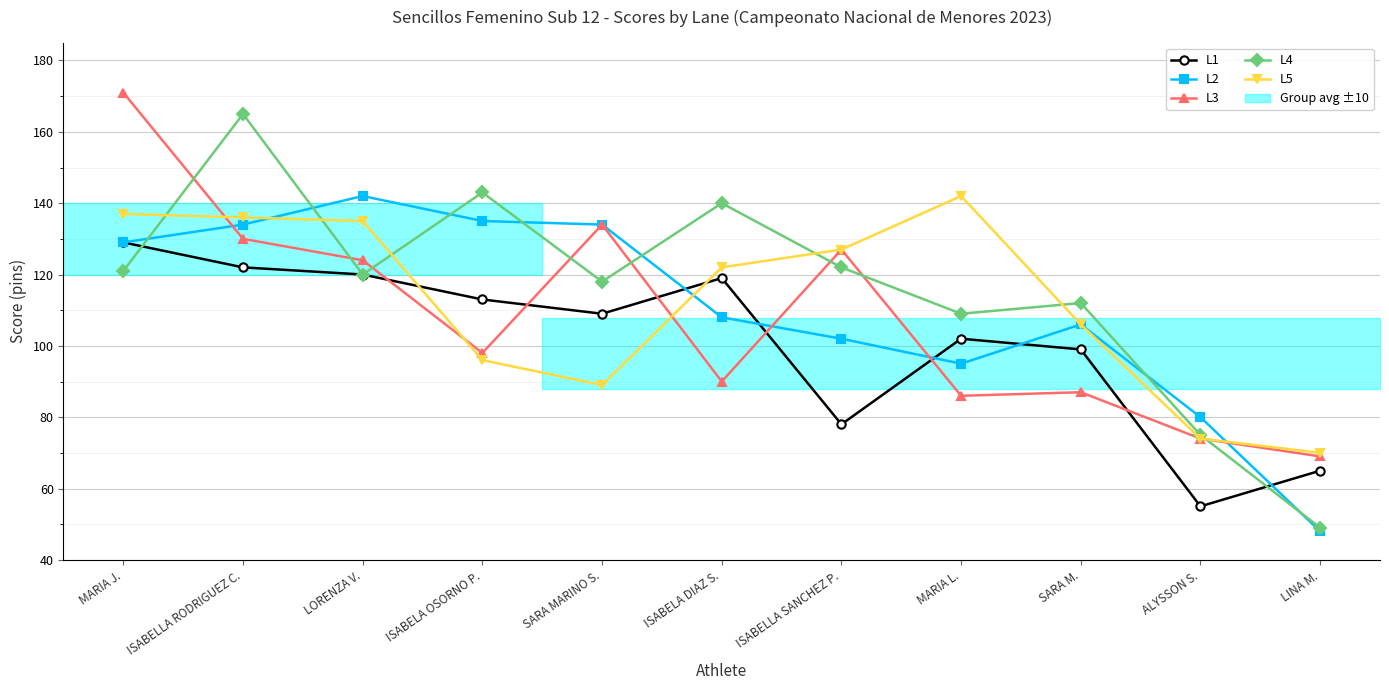

Read the L2 value at LORENZA V..

142